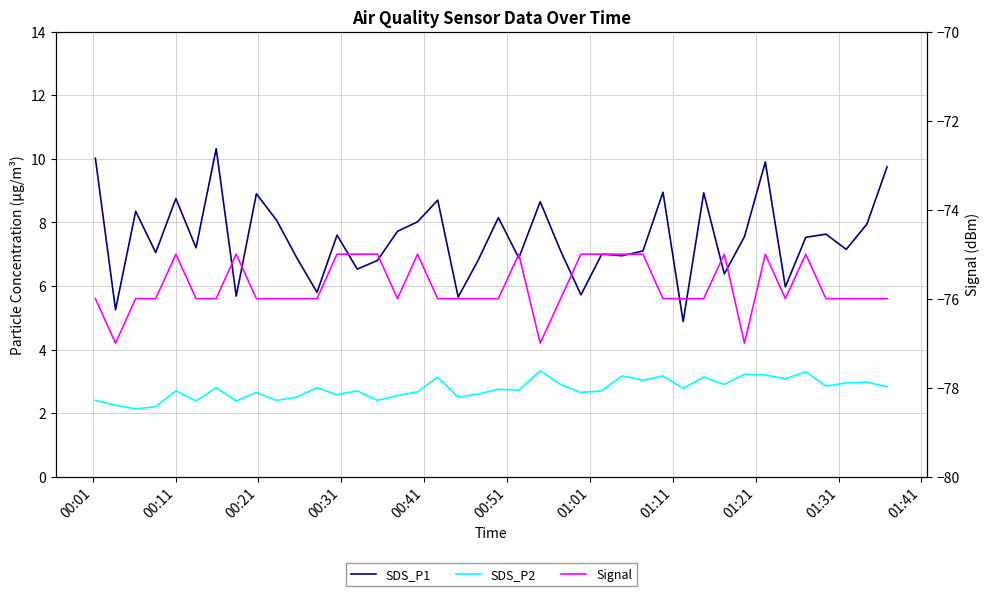

Does the chart display data point markers on the line(s)?

No